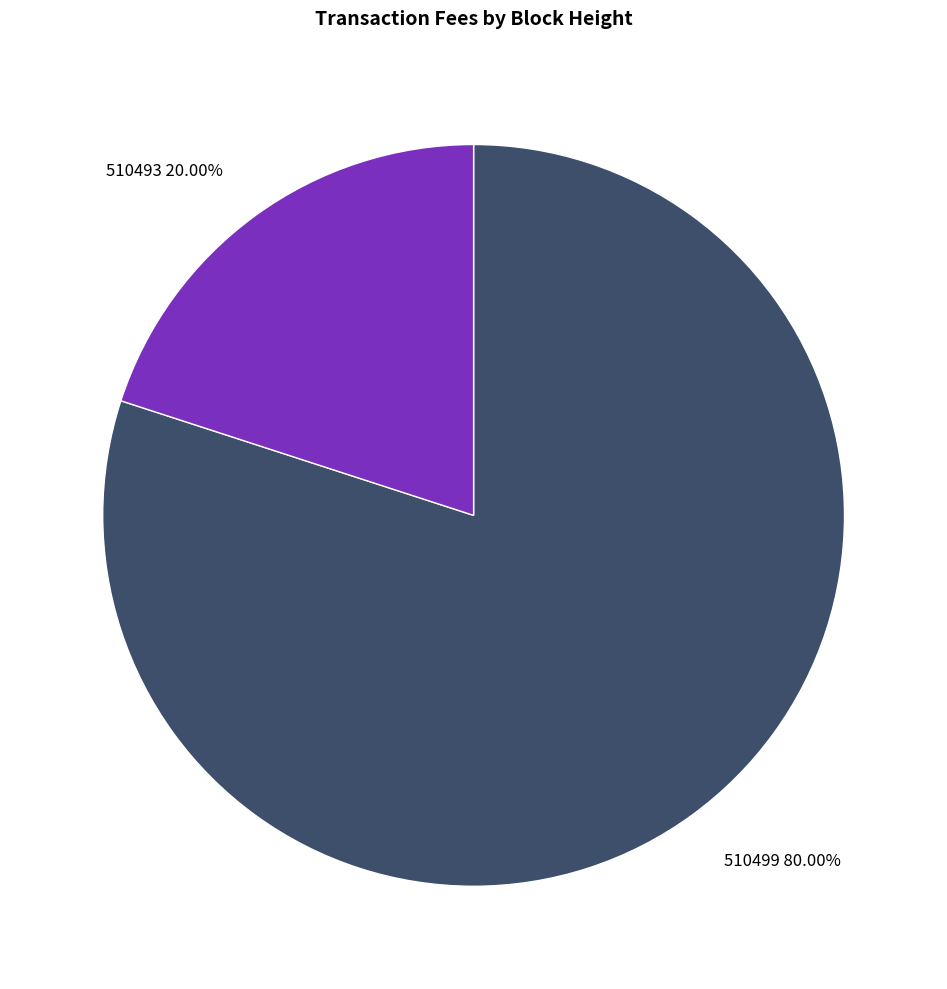

The 510499 slice represents 71% of the pie. True or false?

False